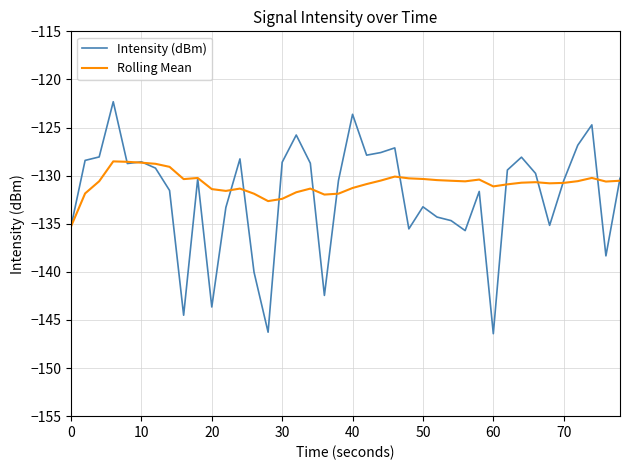

What is the greatest value displayed?

-122.3